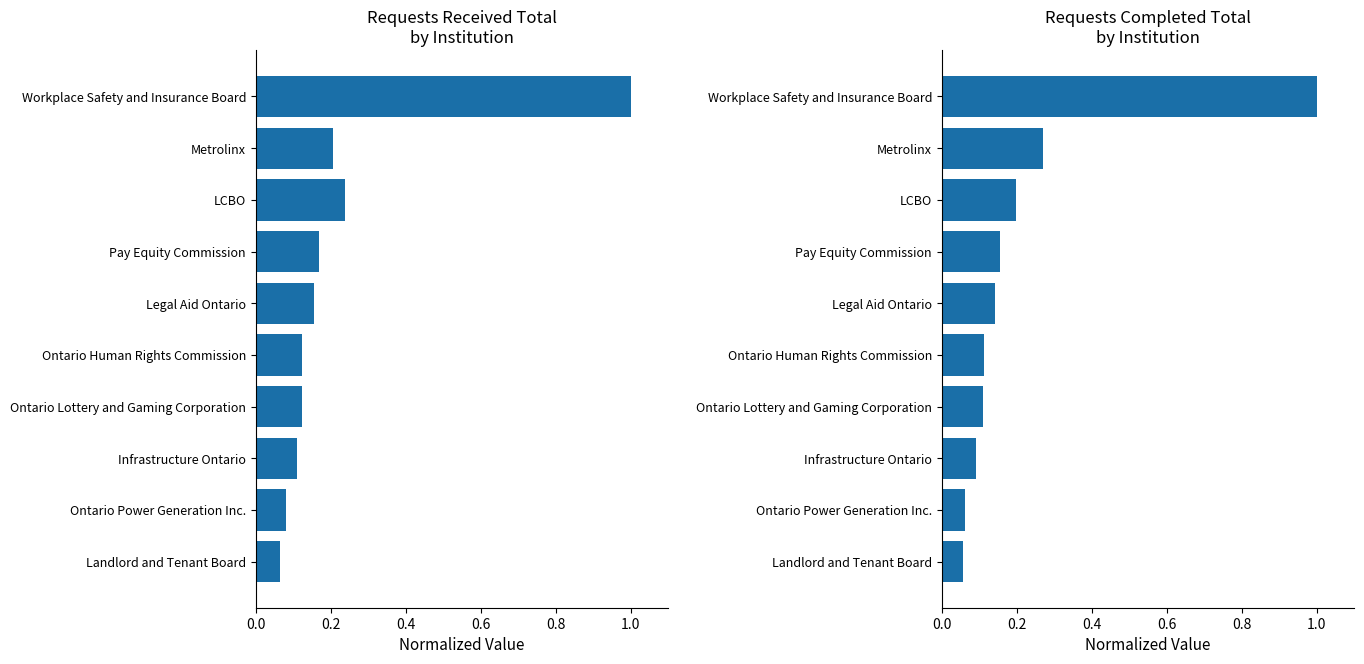

Rank the series by their average value, from lowest to highest.

Requests Completed Total, Requests Received Total